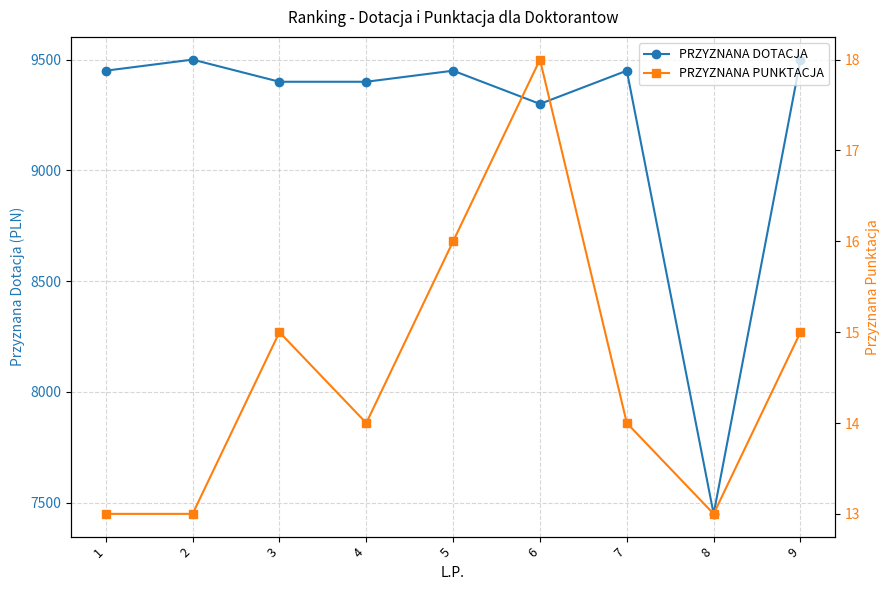

Does the chart display data point markers on the line(s)?

Yes